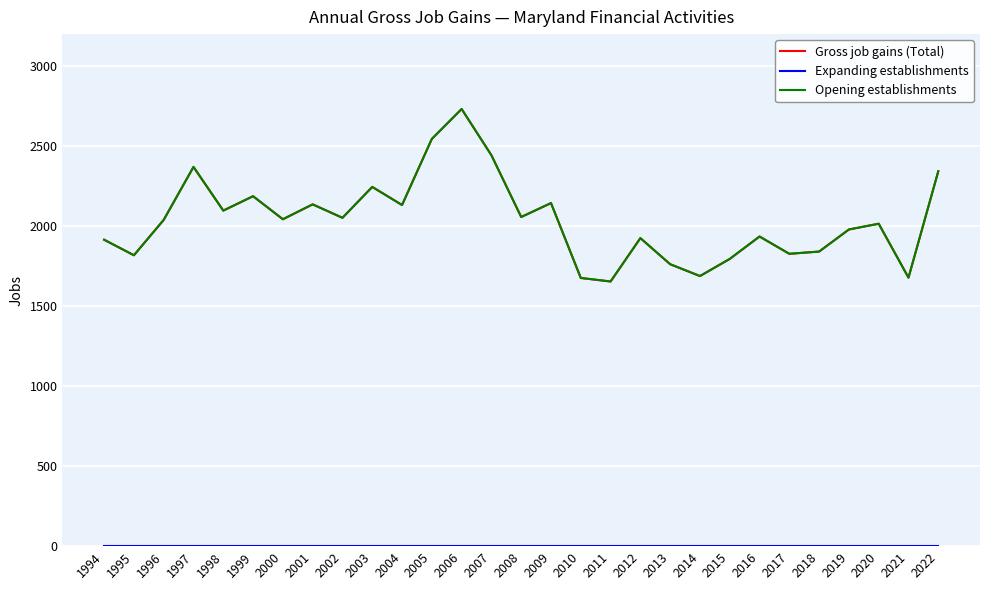

Which has a higher value, 1994 or 2013?

1994